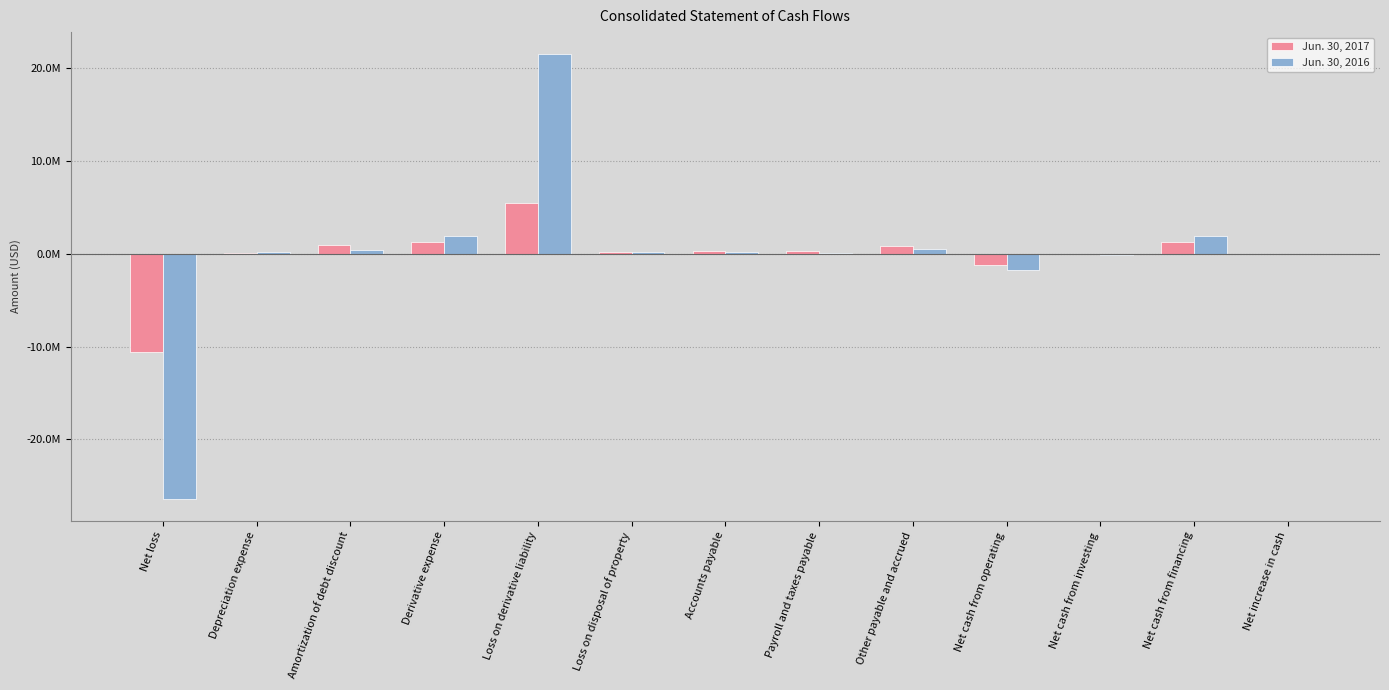

What is the difference between the second highest and second lowest values in the Jun. 30, 2016 series?

3683616